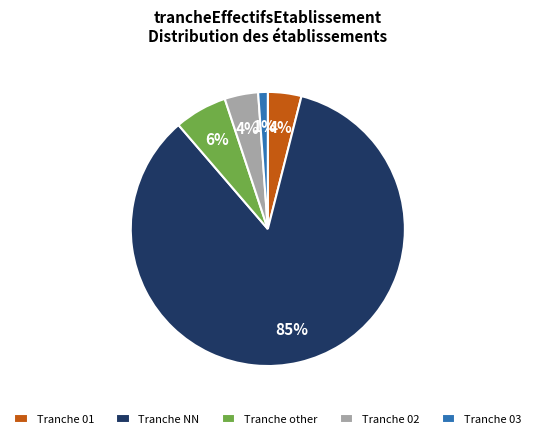

To the nearest percent, what is the average slice percentage?

20%